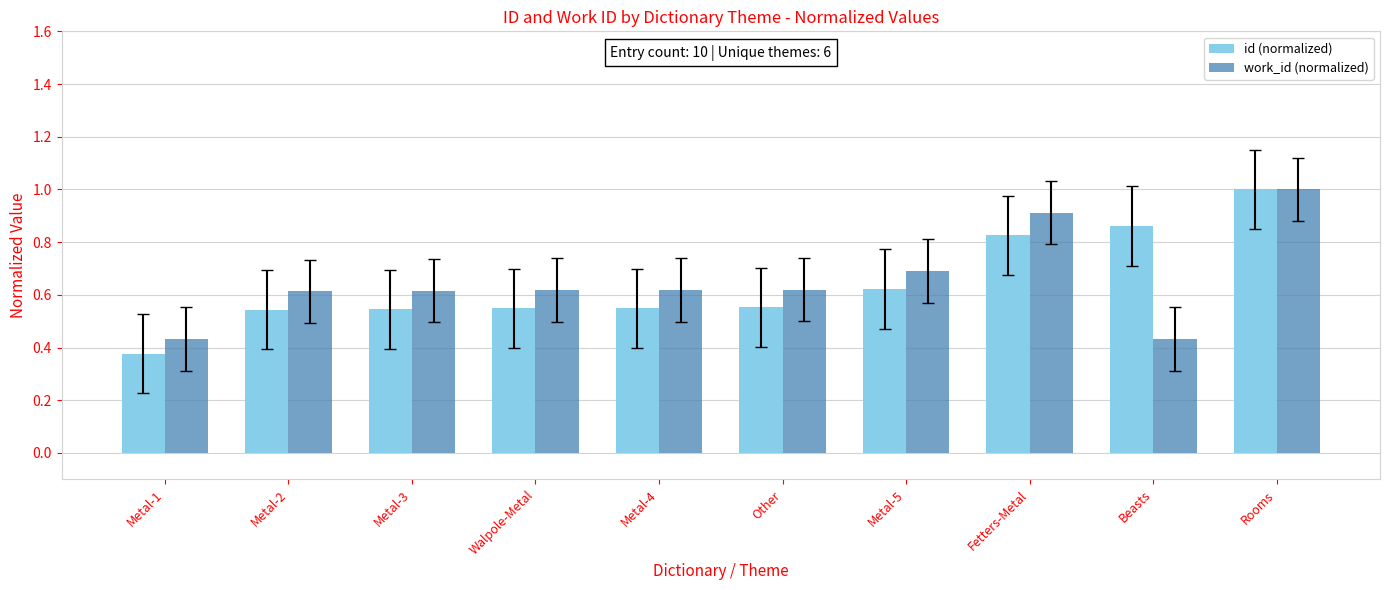

At how many categories does at least one series exceed 0?

10